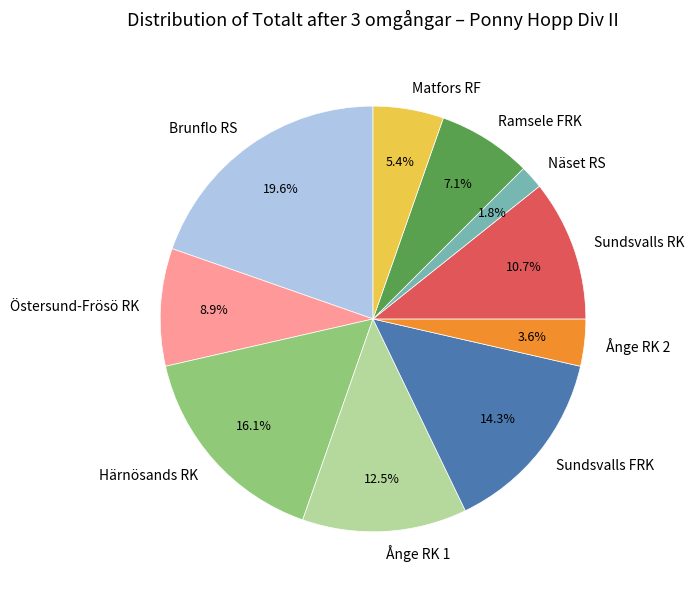

Which category has the biggest portion of the pie?

Brunflo RS